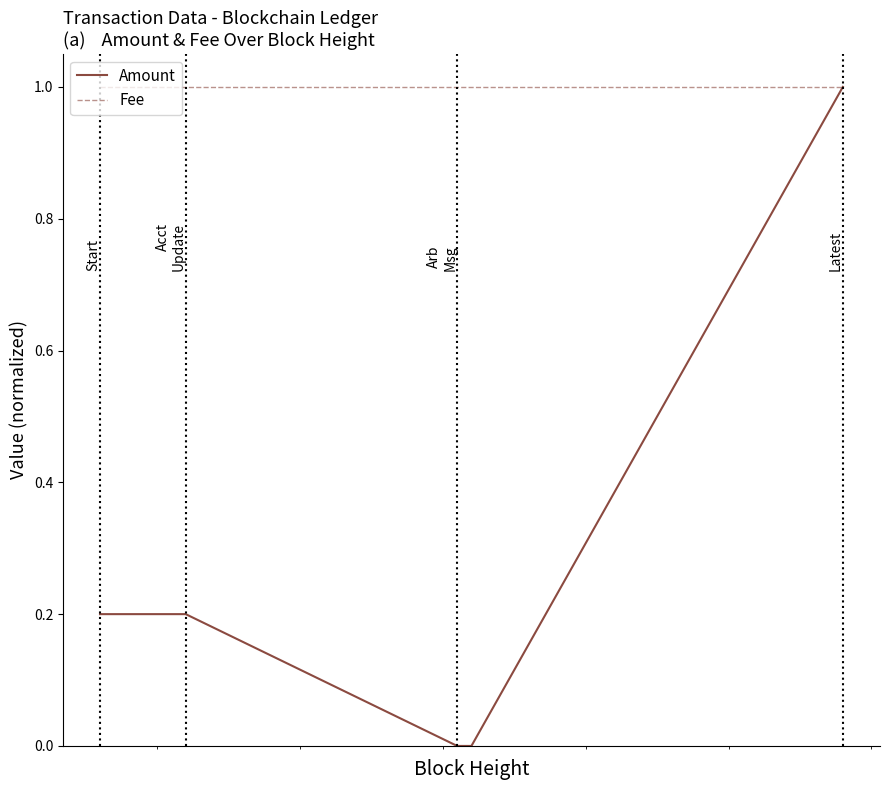

List the series in order of their overall mean, highest first.

Fee, Amount